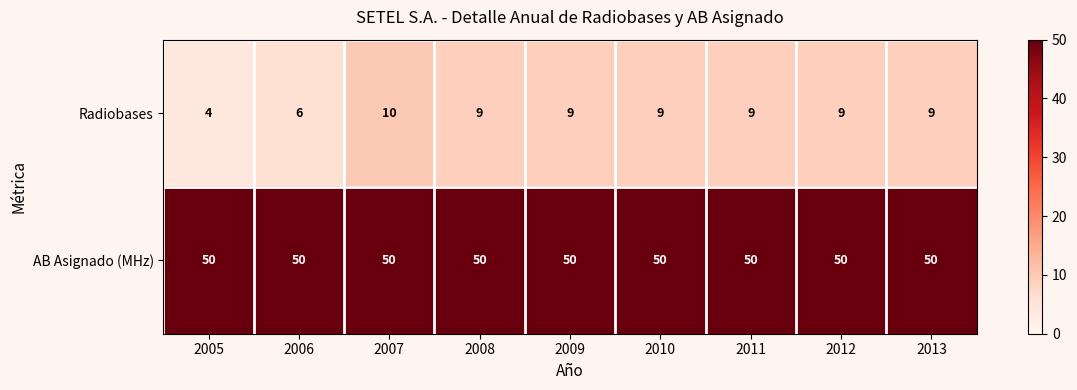

Which category has the lowest value across all series?

2005